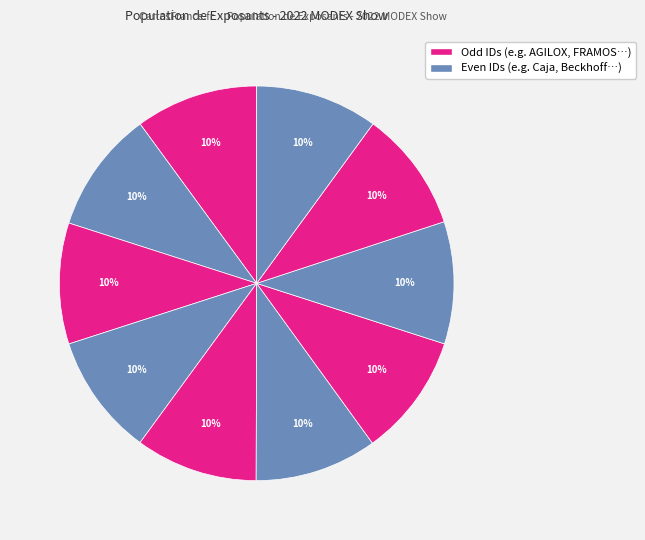

To the nearest percent, what is the average slice percentage?

10%